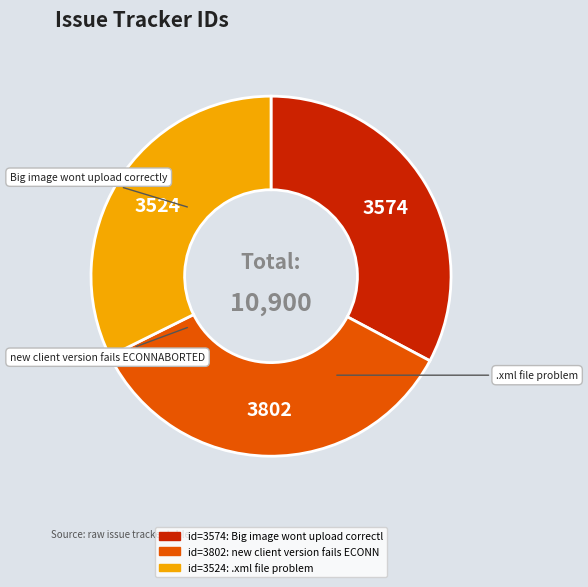

Does any single category account for the majority?

No